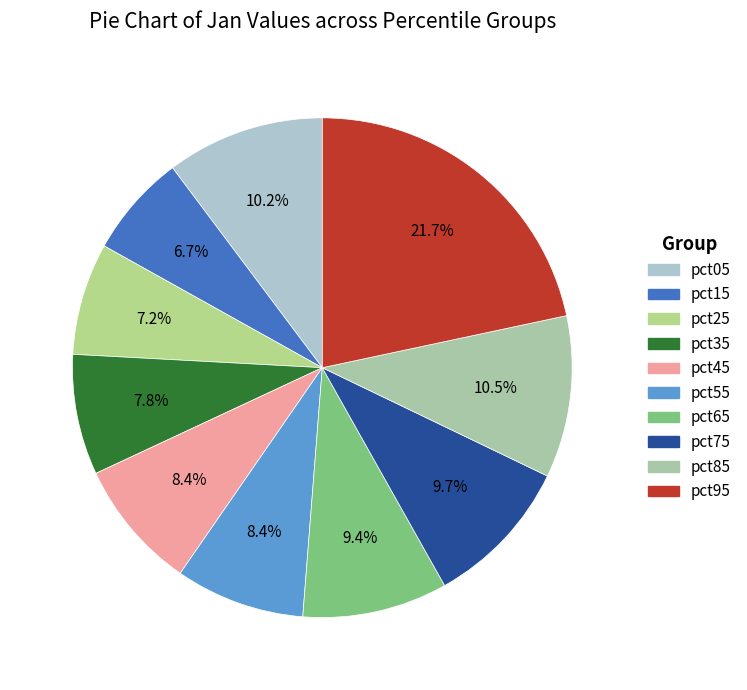

What percentage do pct15 and pct55 together represent?

15.0%